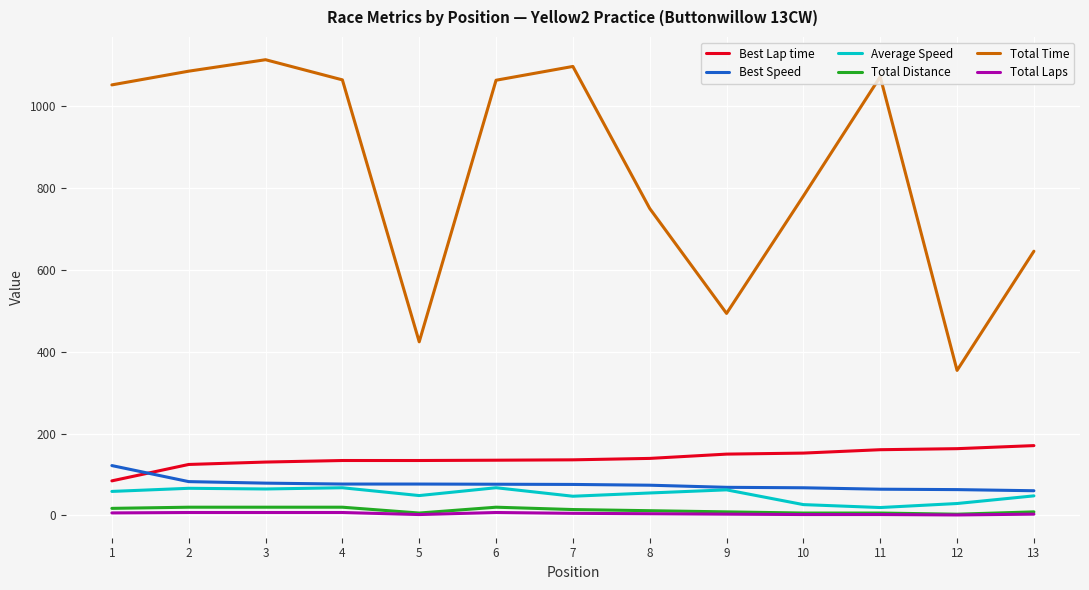

True or false: Total Distance and Total Time cross at least once.

False